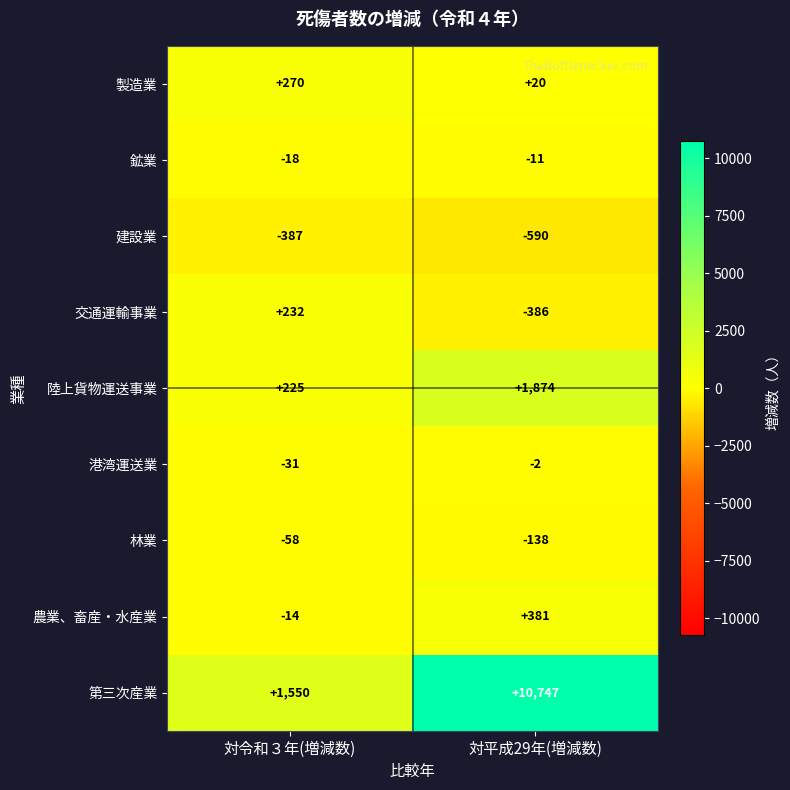

Rank the series by their maximum value, from highest to lowest.

第三次産業, 陸上貨物運送事業, 農業、畜産・水産業, 製造業, 交通運輸事業, 港湾運送業, 鉱業, 林業, 建設業